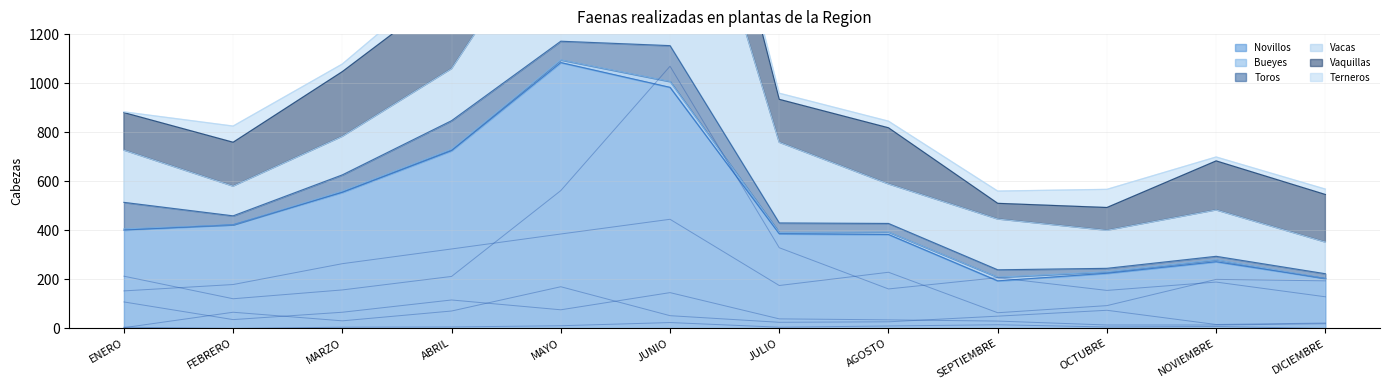

What is the total value across all series at DICIEMBRE?

568